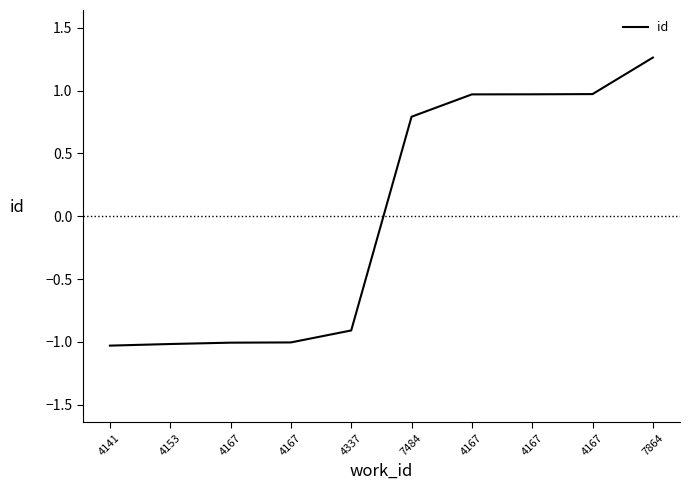

Does the chart display data point markers on the line(s)?

No